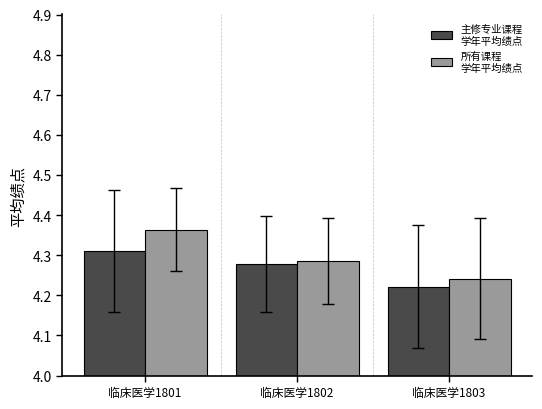

At which category does the chart reach its minimum across all series?

临床医学1803